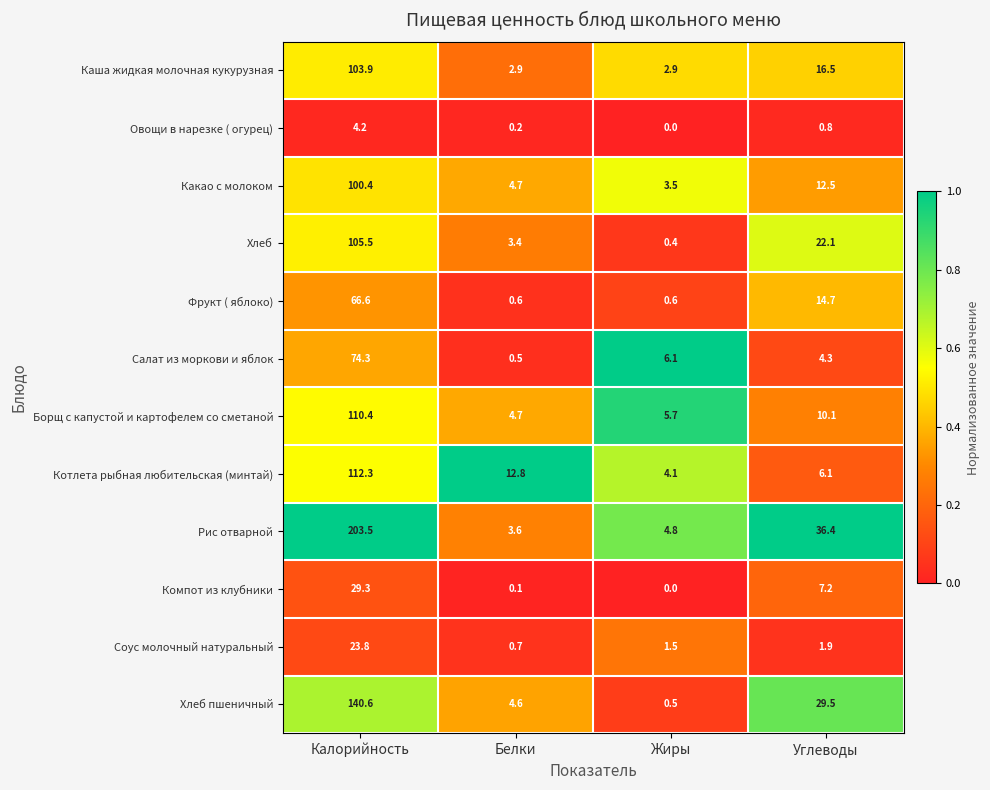

At how many categories does at least one series exceed 0?

4